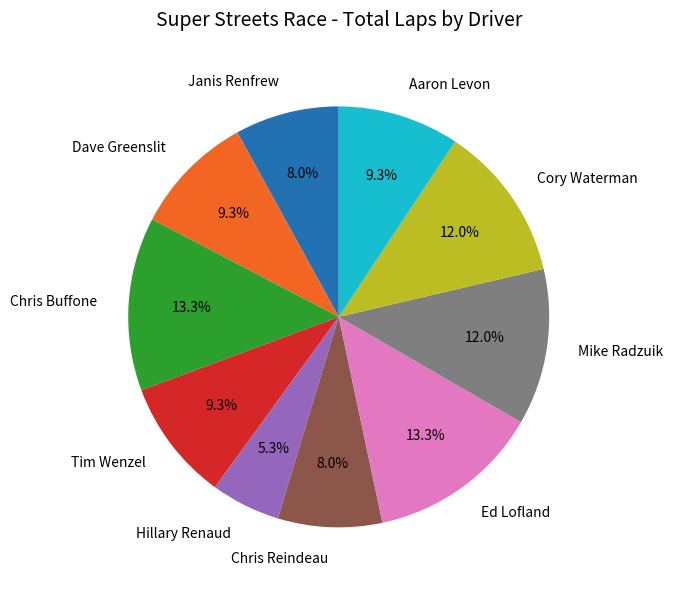

Count the number of slices in the pie.

10